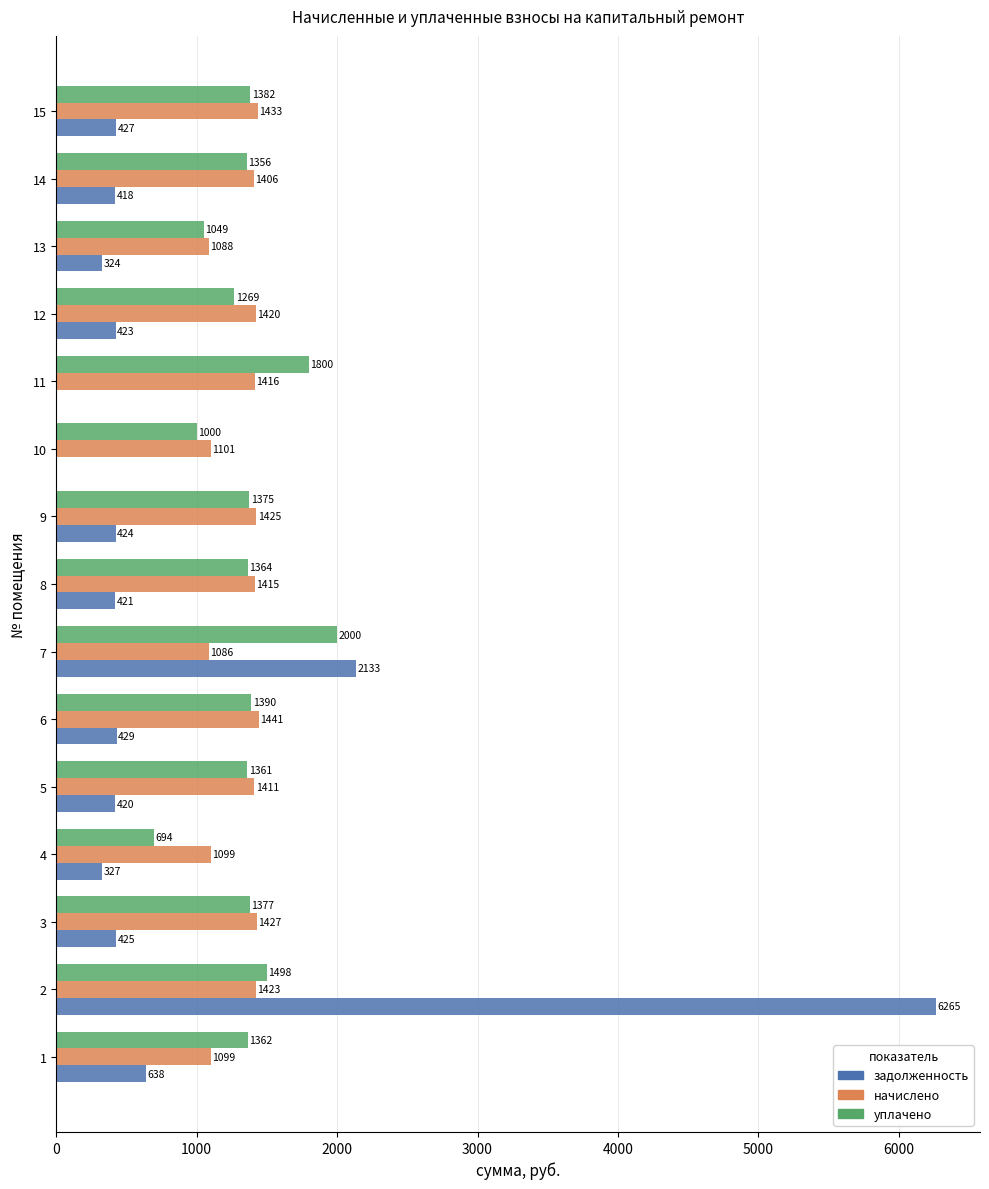

Count the number of data series in this chart.

3